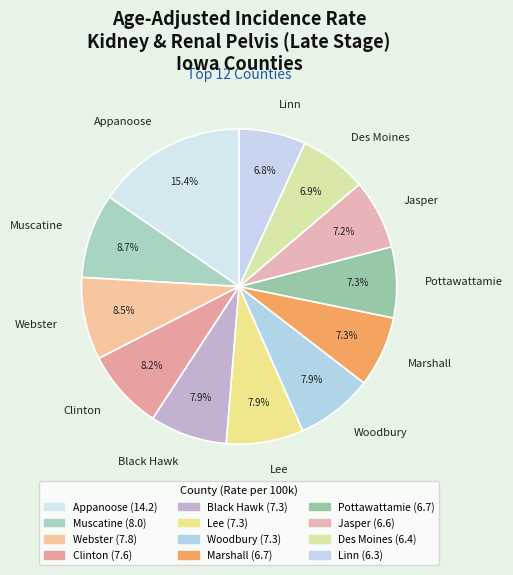

Combined, what portion of the pie is Muscatine and Black Hawk?

16.6%